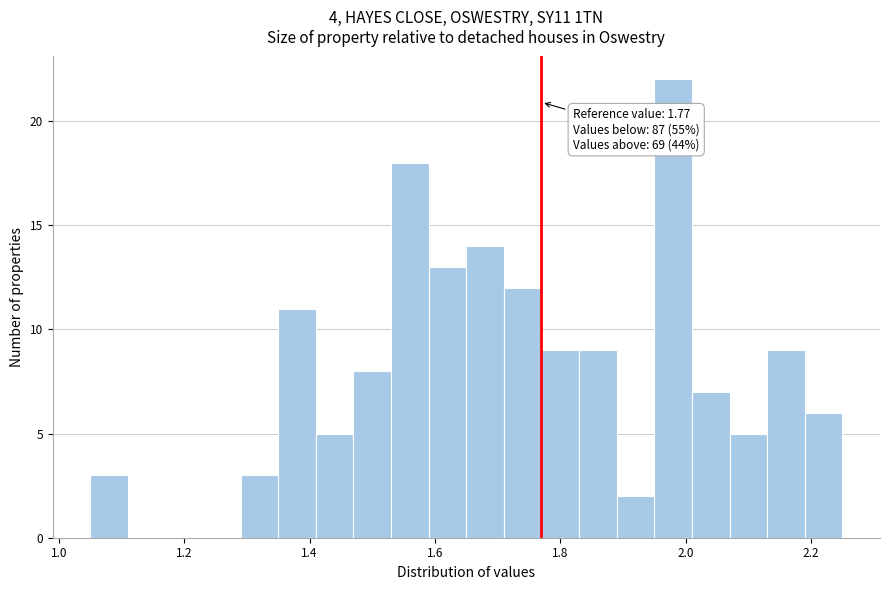

Around what value on the x-axis is the tallest bar? Give the approximate position of its centre, as read against the axis.

1.98